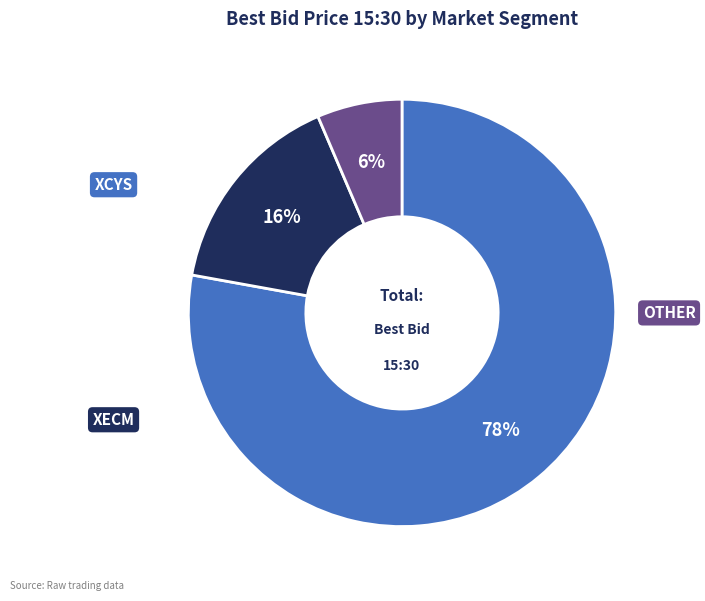

How many segments does this pie chart have?

3